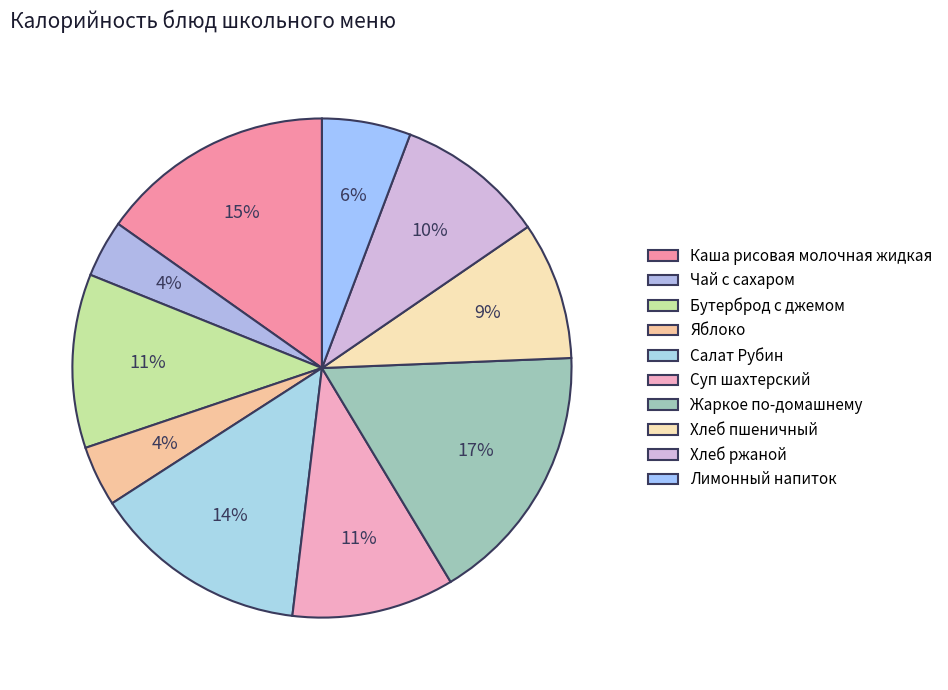

Which has a higher value, Яблоко or Бутерброд с джемом?

Бутерброд с джемом